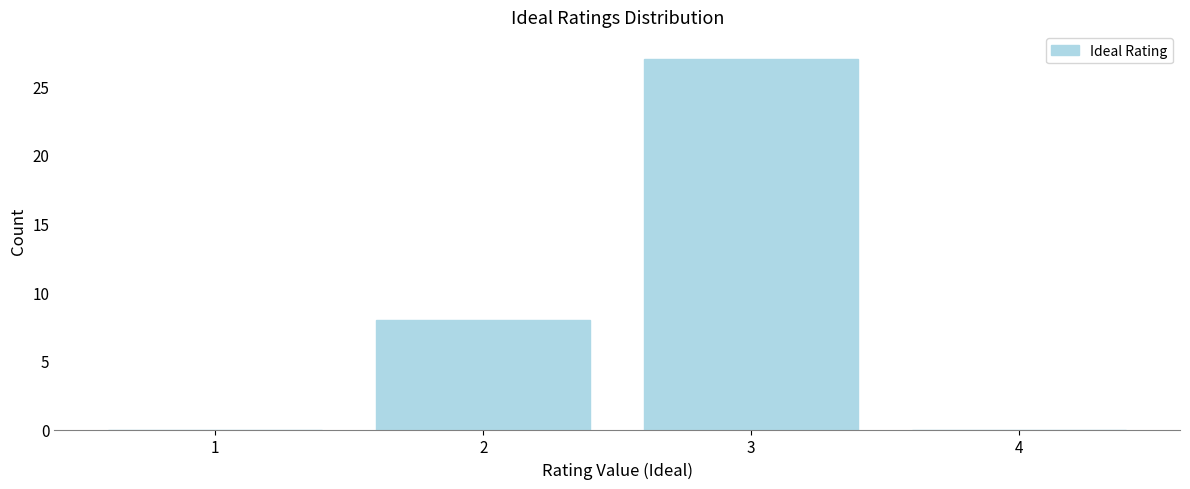

Reading left to right, transcribe all the data shown in this chart.

1=0	2=8	3=27	4=0